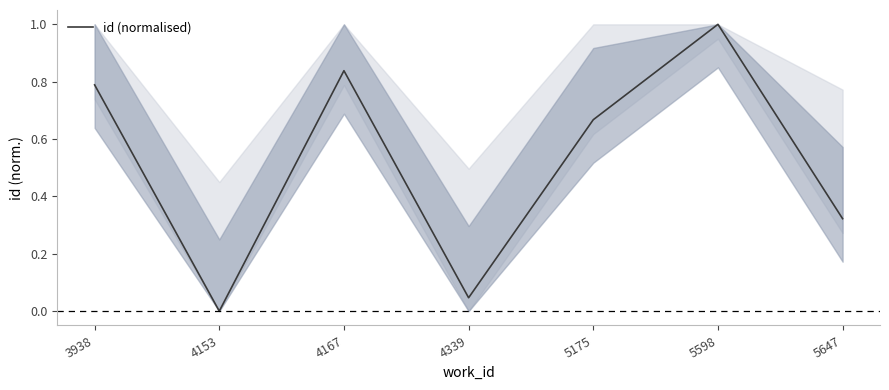

How many values are above zero?

6